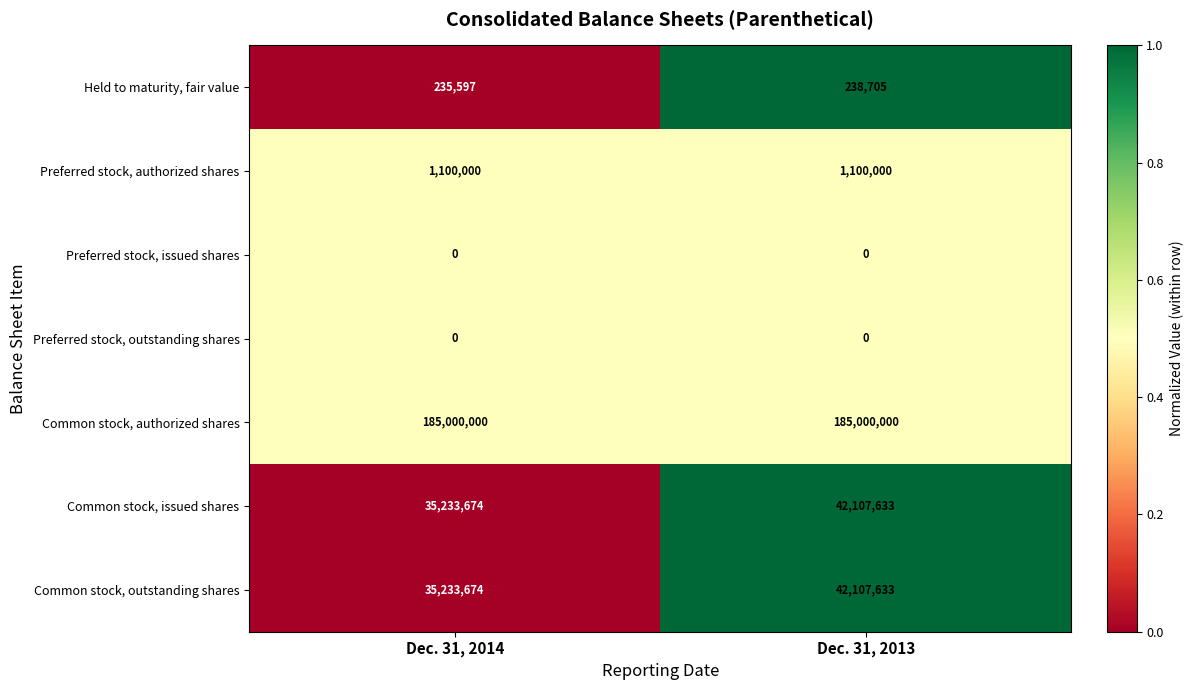

The Common stock, outstanding shares series shows 60520365 at Dec. 31, 2014. True or false?

False